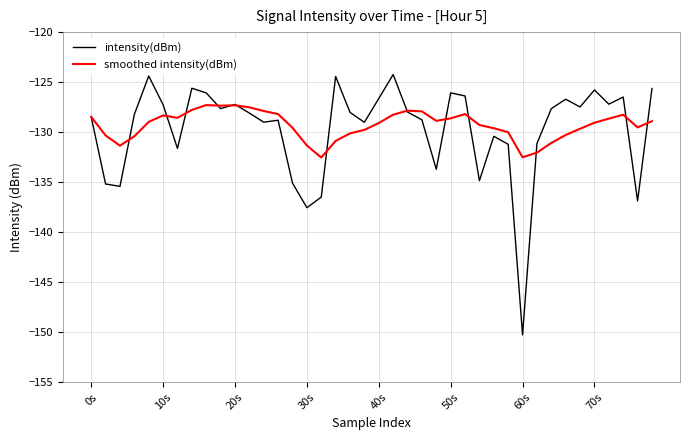

What is the maximum value for smoothed intensity(dBm)?

-127.3